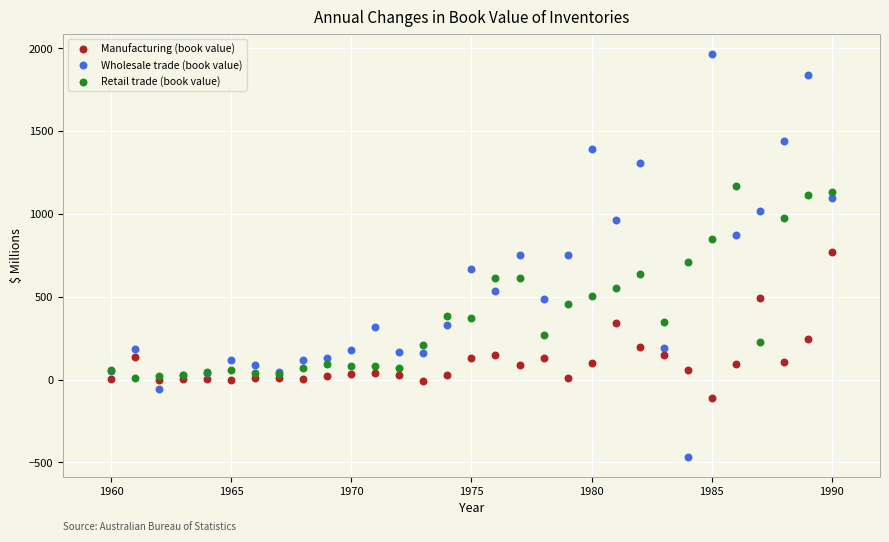

Which series reaches the minimum Y coordinate?

Wholesale trade (book value)